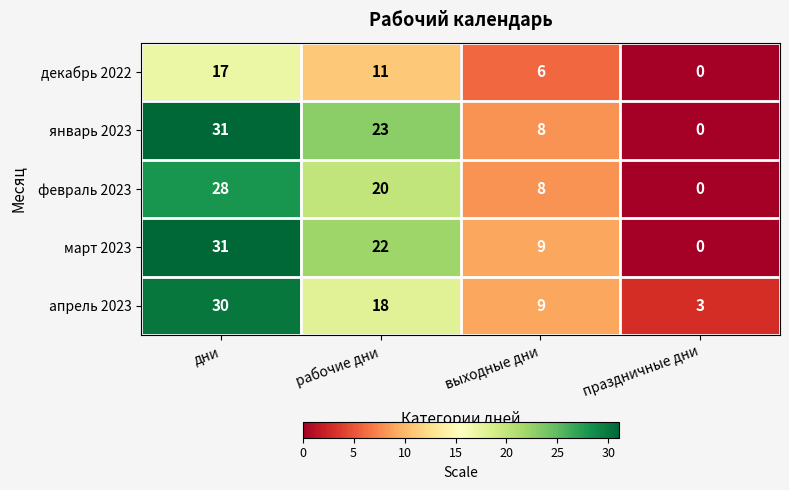

Is it true that февраль 2023 equals 16 at дни?

False